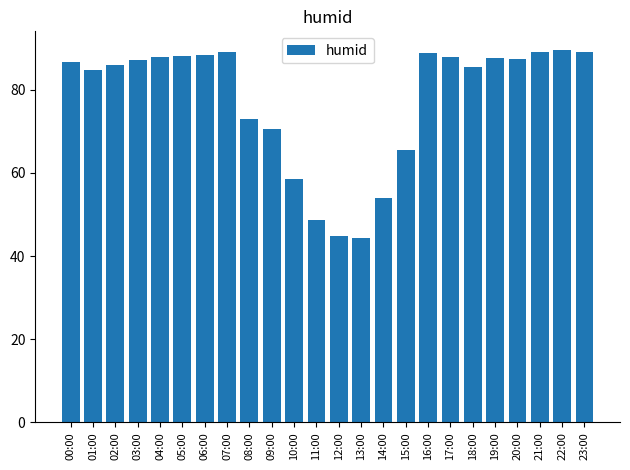

What position from the left is 13:00?

14